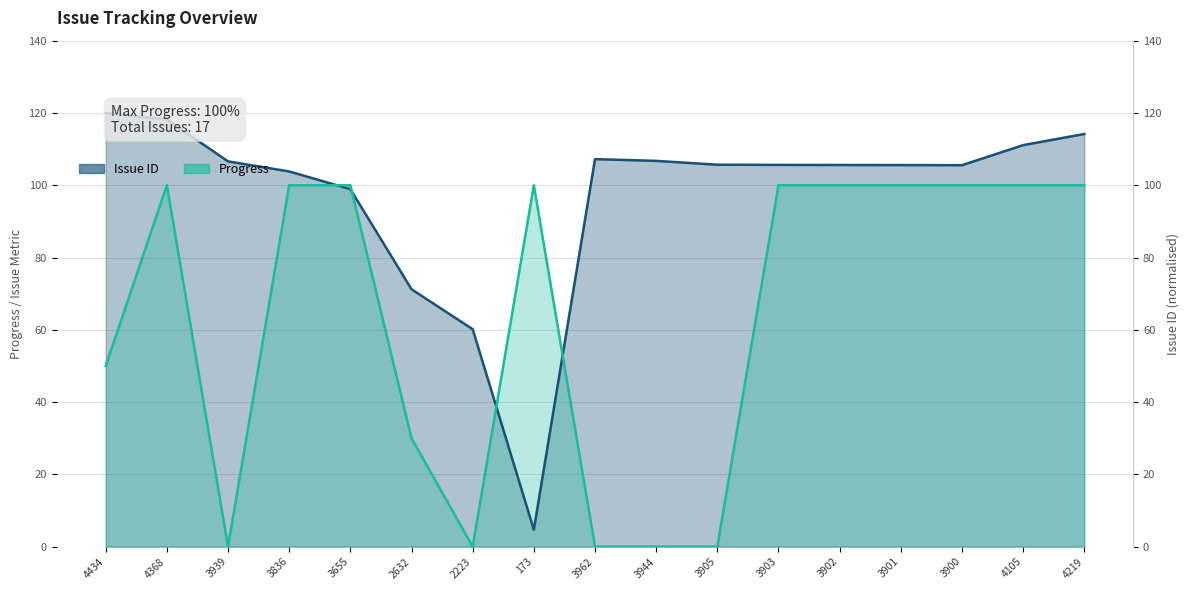

What is the total value across all series at 3655?

198.9